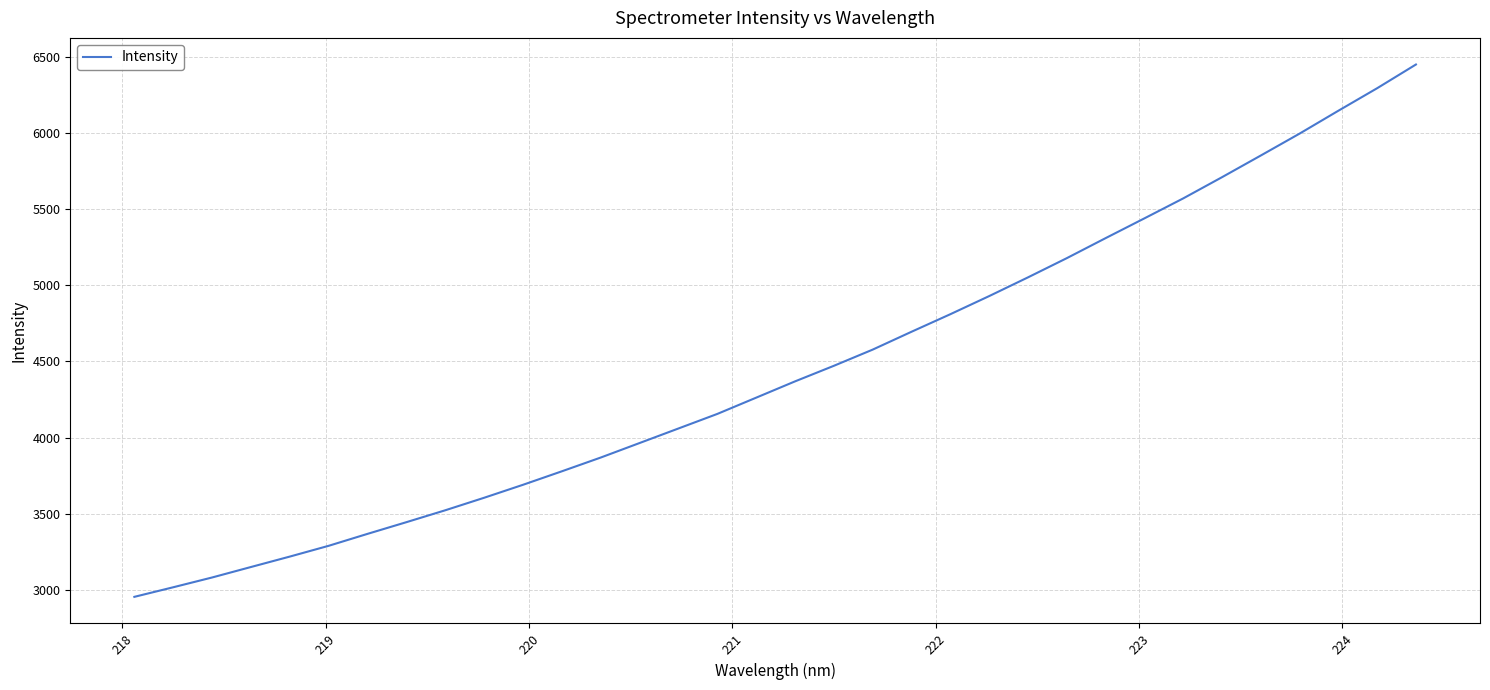

What is the greatest value displayed?

6450.9